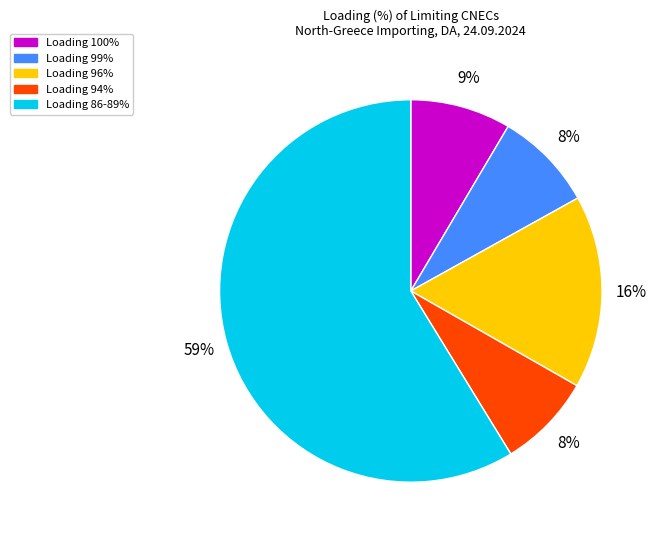

Is there any slice that represents more than half of the pie?

Yes